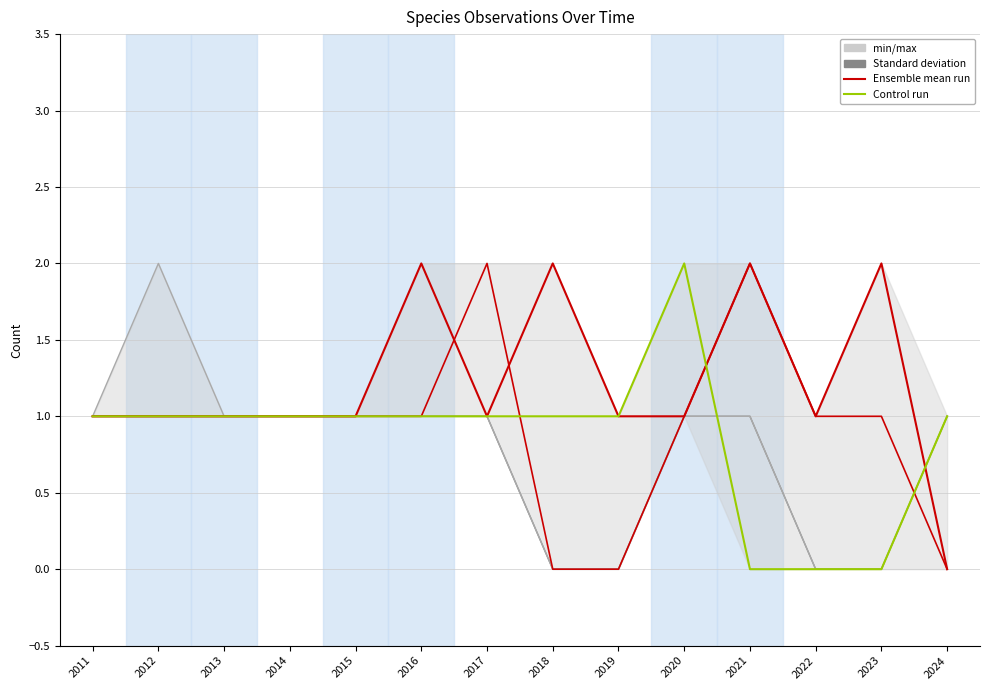

How many intersections are there between Blåmeis and Tjeld?

1